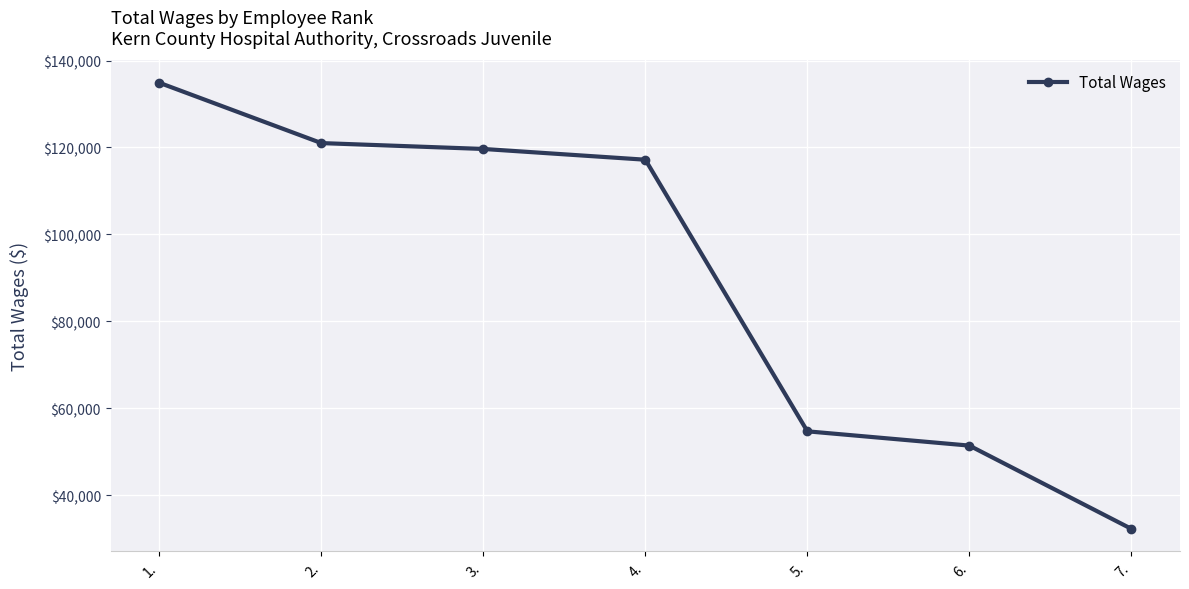

How many values are below 117176?

3